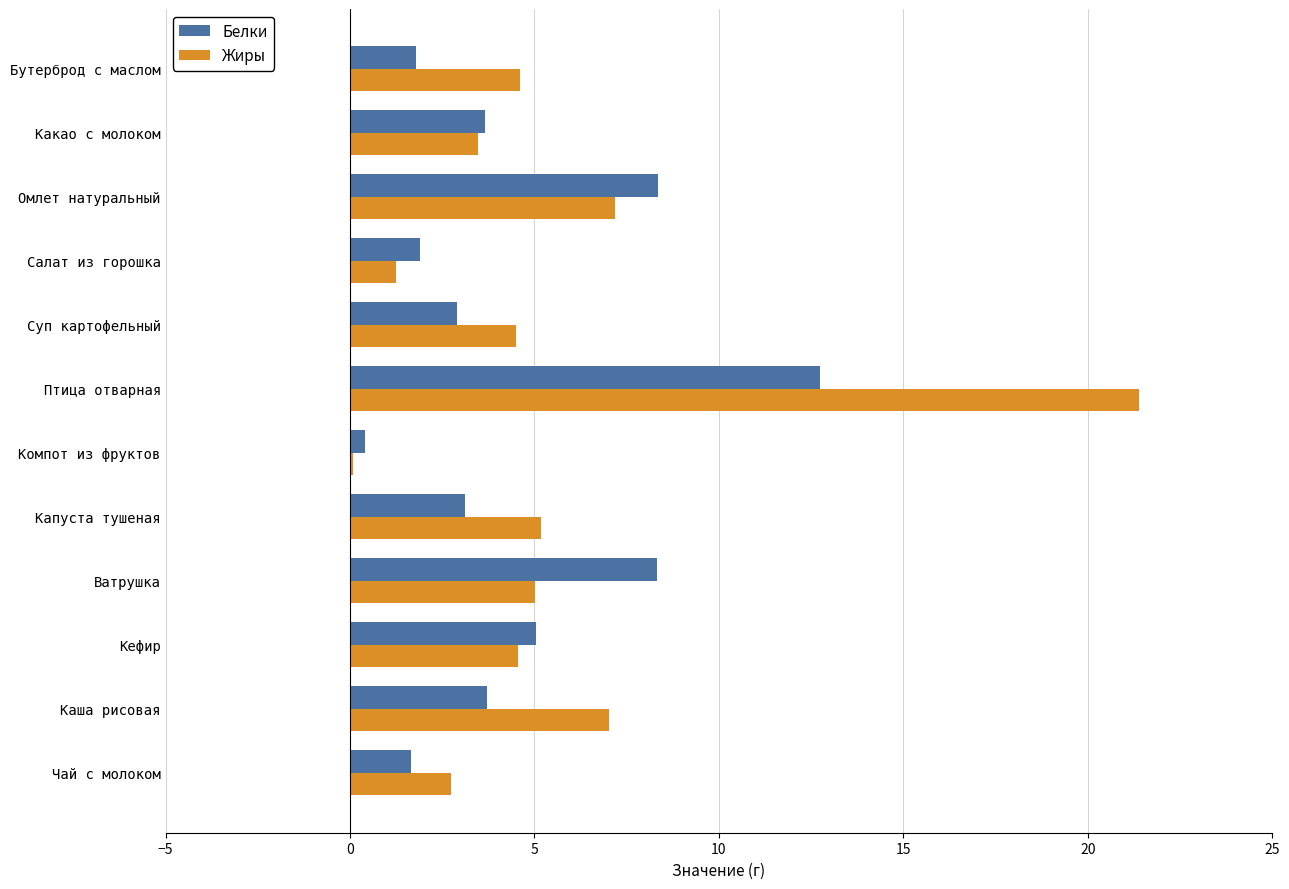

Count the number of categories in the chart.

12